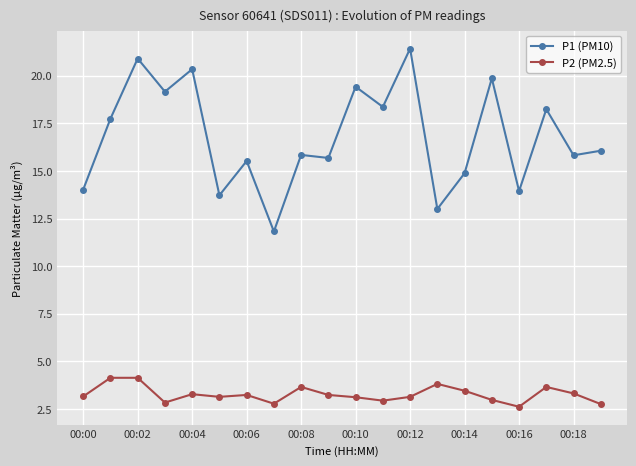

True or false: P1 (PM10) has more than 0 points higher than both neighbors.

True